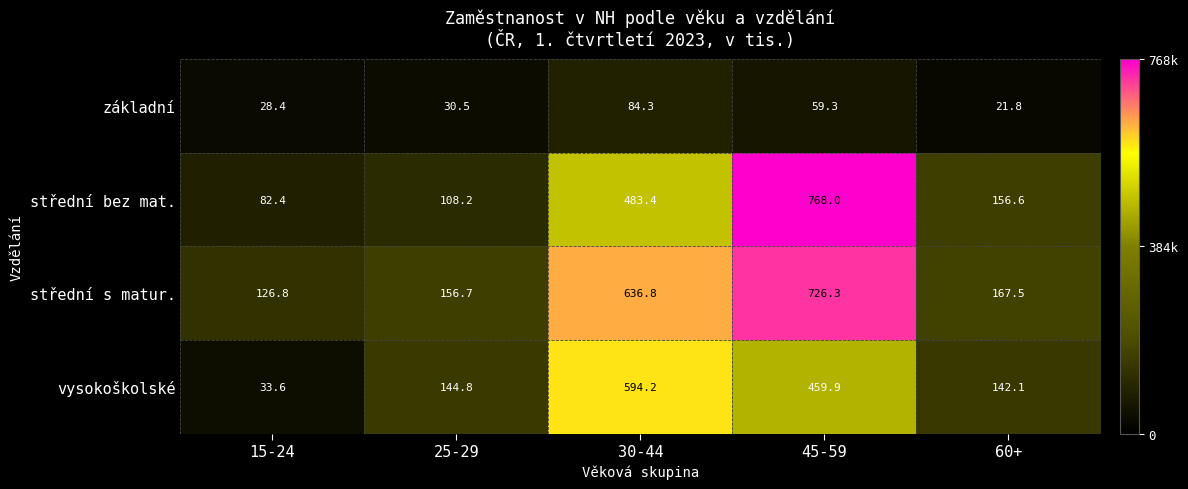

True or false: střední s matur. has a value of 356.6 at 30-44.

False